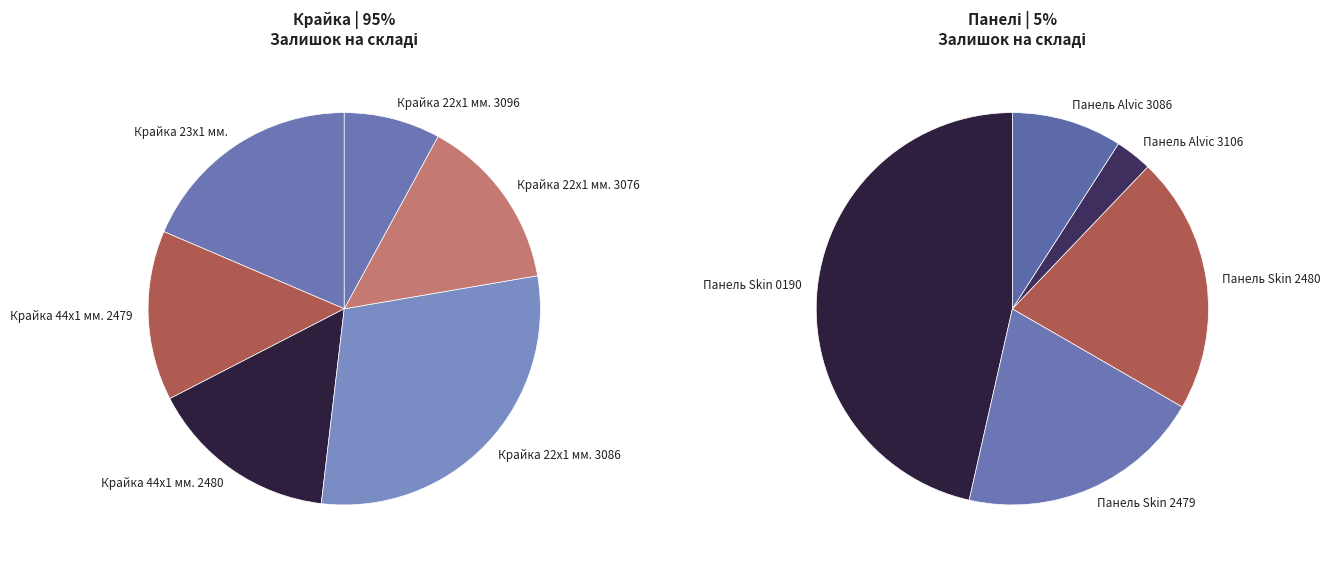

Is there any slice that represents more than half of the pie?

No